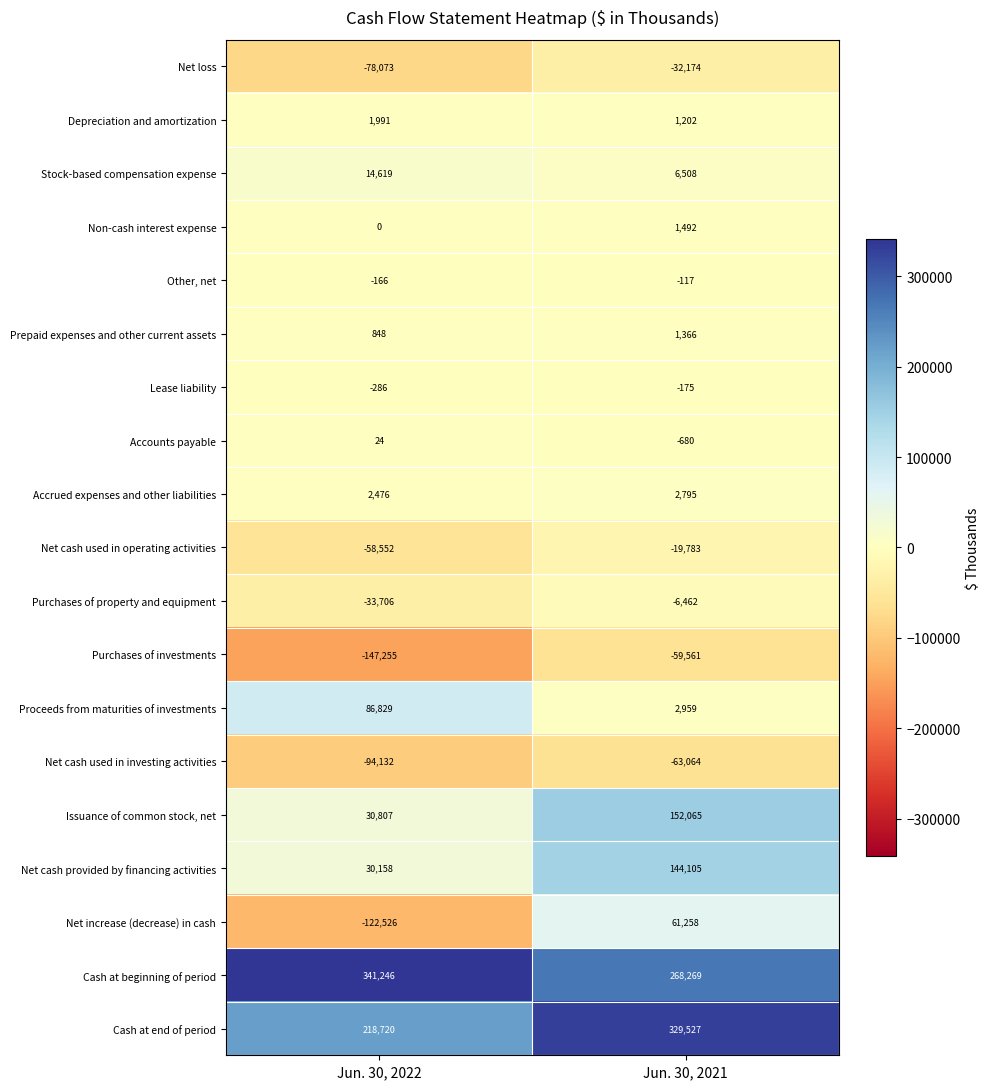

Read the Lease liability value at Jun. 30, 2022.

-286